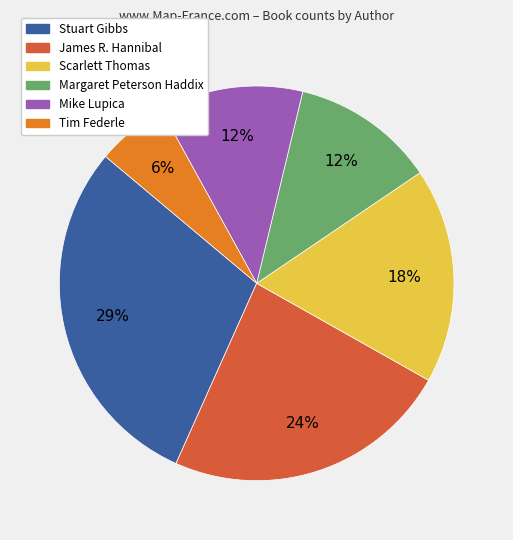

Does Mike Lupica account for over 50% of the chart?

No